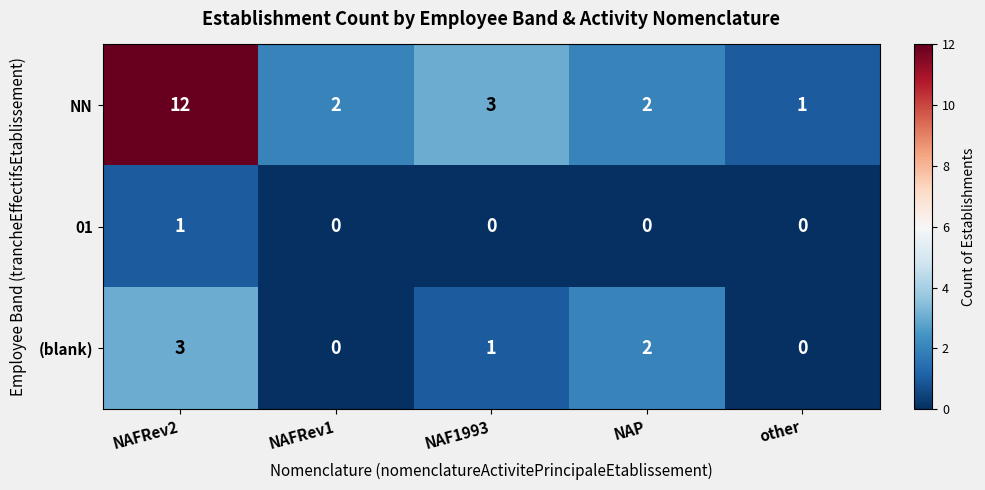

What is the sum of all NN values?

20